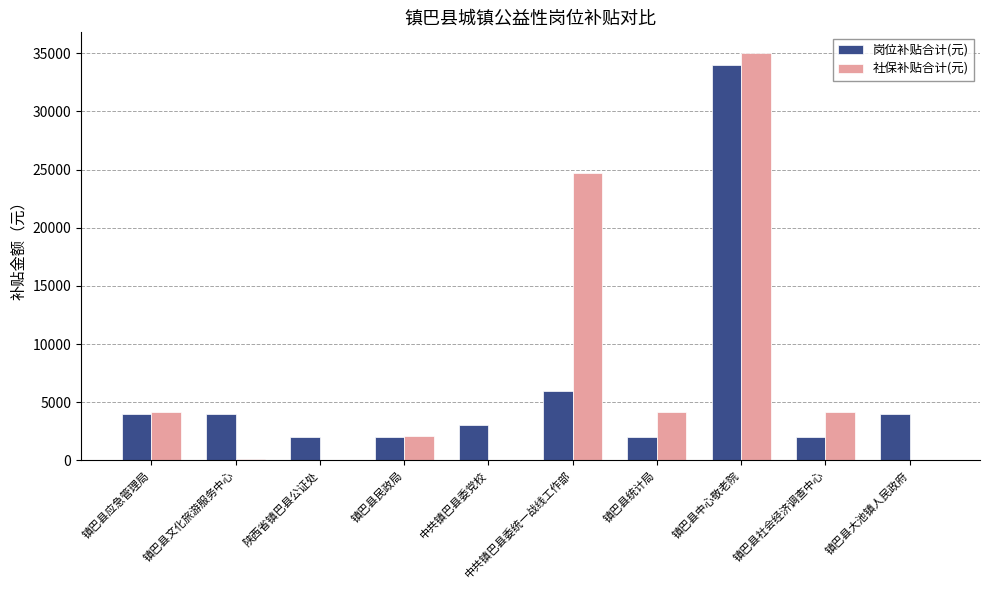

At which label is 社保补贴合计(元) closest to 17527?

中共镇巴县委统一战线工作部